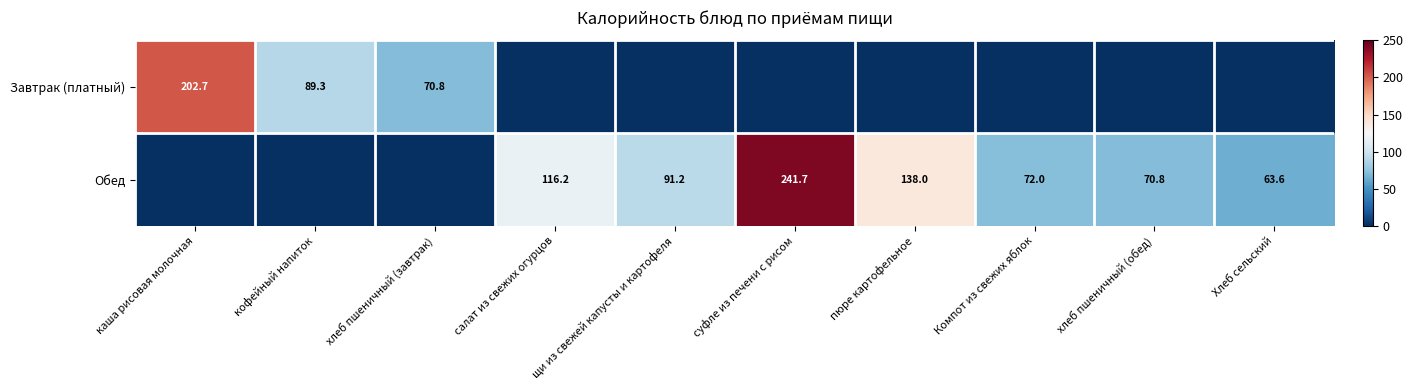

The value of Завтрак (платный) at кофейный напиток is 89.3. True or false?

True